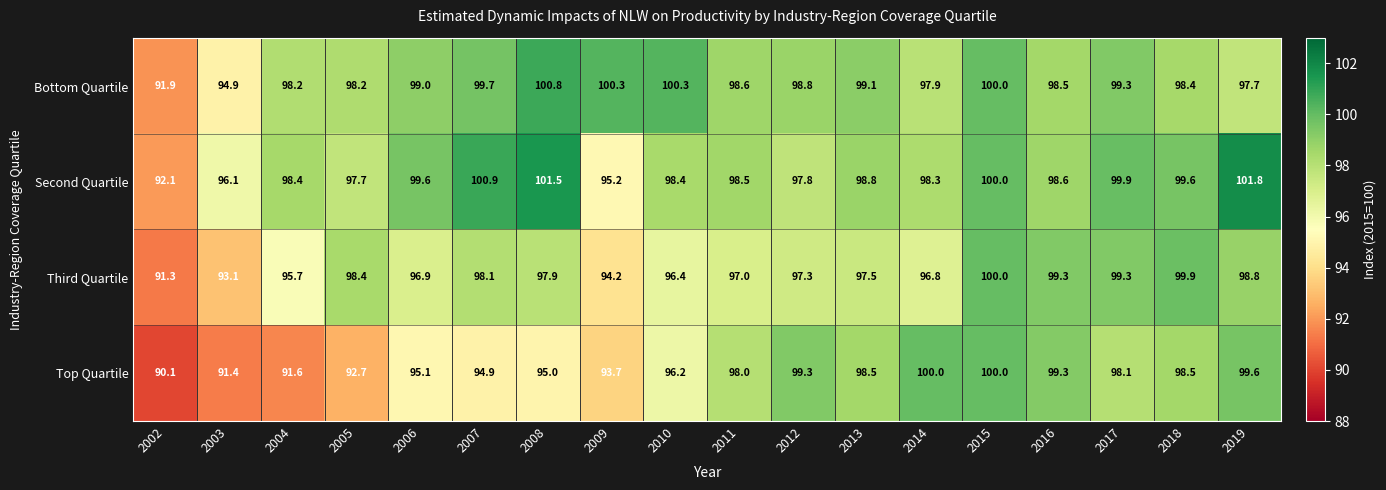

Is it true that Third Quartile equals 168.0 at 2011?

False